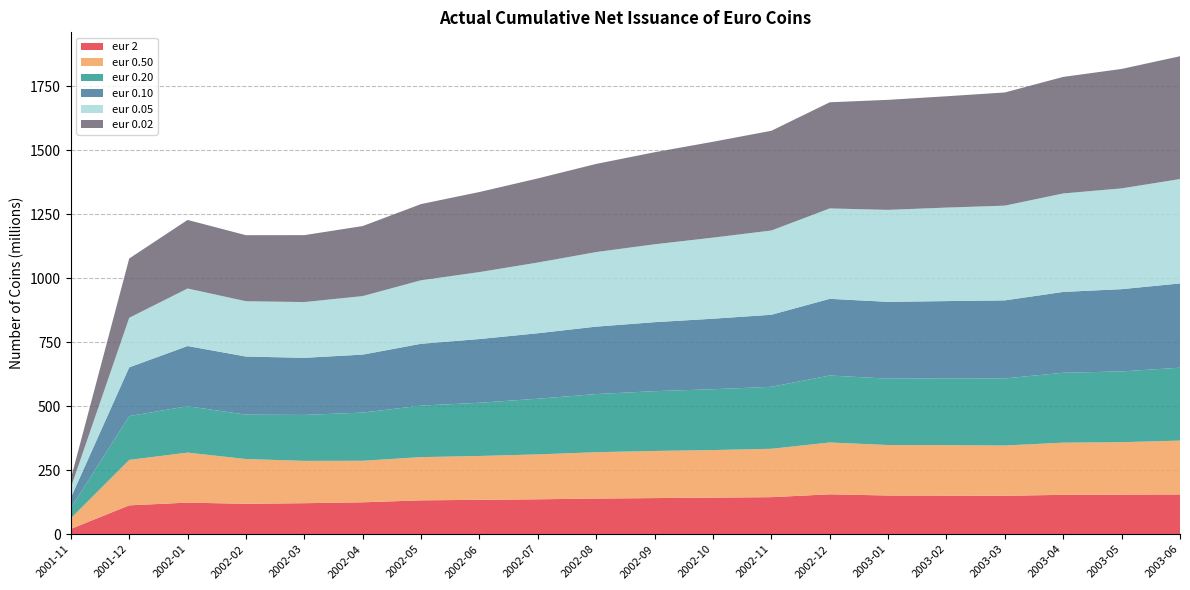

Reading right to left, what are all the values shown in this chart?

eur 2: 155378196	154713783	153992038	150097118	150775704	151259207	155963755	144821414	142996742	141229855	139346667	136493702	134306520	132422629	124658038	121236732	118771907	123596701	112816970	20699060
eur 0.50: 210527959	204948234	203907037	196552016	197389805	197347651	202539242	189097920	185919070	184199199	181196532	175554862	171432328	168915343	162406804	165393832	175082377	195385361	177547820	41531820
eur 0.20: 284885725	276622423	273198253	262241608	260976549	259471999	261810766	242280835	237757078	233695787	227235227	217478408	208001269	201307096	188333674	179582331	173505823	181325614	171208620	40426460
eur 0.10: 329402725	321540365	315937648	305101655	302058232	300095085	299724635	281563928	275598375	269620300	263607871	256031809	249103263	241770864	226539998	223272097	227087850	235237670	190661020	39853020
eur 0.05: 407955718	393878971	384876127	370260046	365389833	359566228	353327296	329260594	316914423	304473451	291441686	276387757	261704815	248174898	228790817	217881056	216191838	224831728	193723800	39991440
eur 0.02: 480061553	466848163	455563789	442339812	435135235	430060810	414833146	389825598	374741783	359752975	344553113	328724382	313018336	297819609	273804022	261581907	258103115	267994445	231717380	34453120